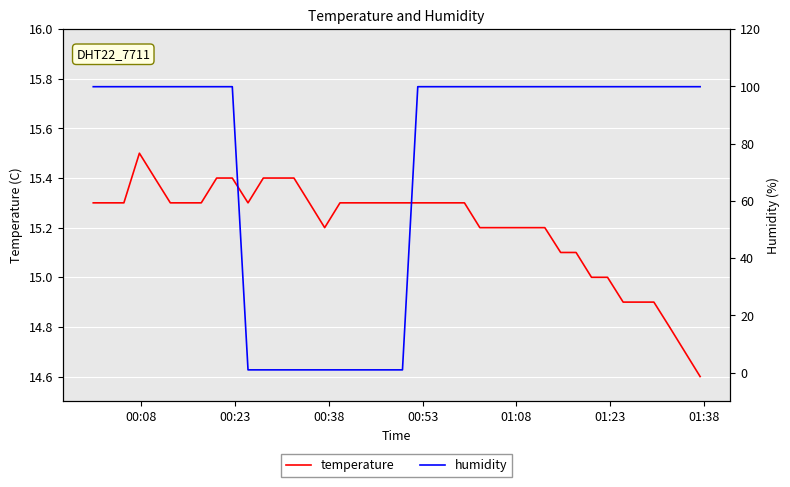

What is the sum of all humidity values?

2908.1